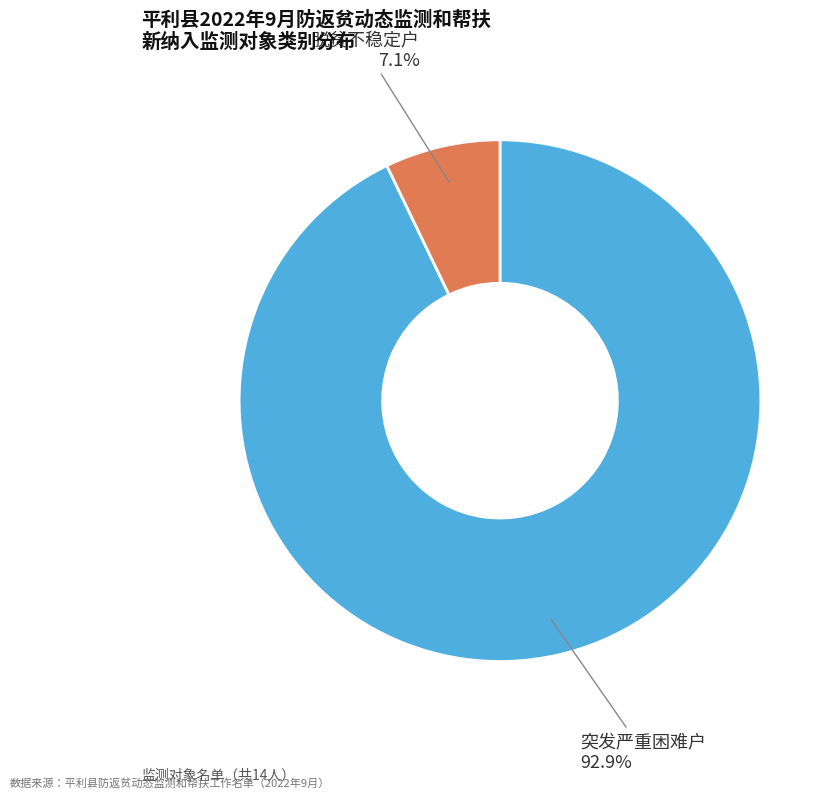

Which has a higher value, 突发严重困难户 or 脱贫不稳定户?

突发严重困难户